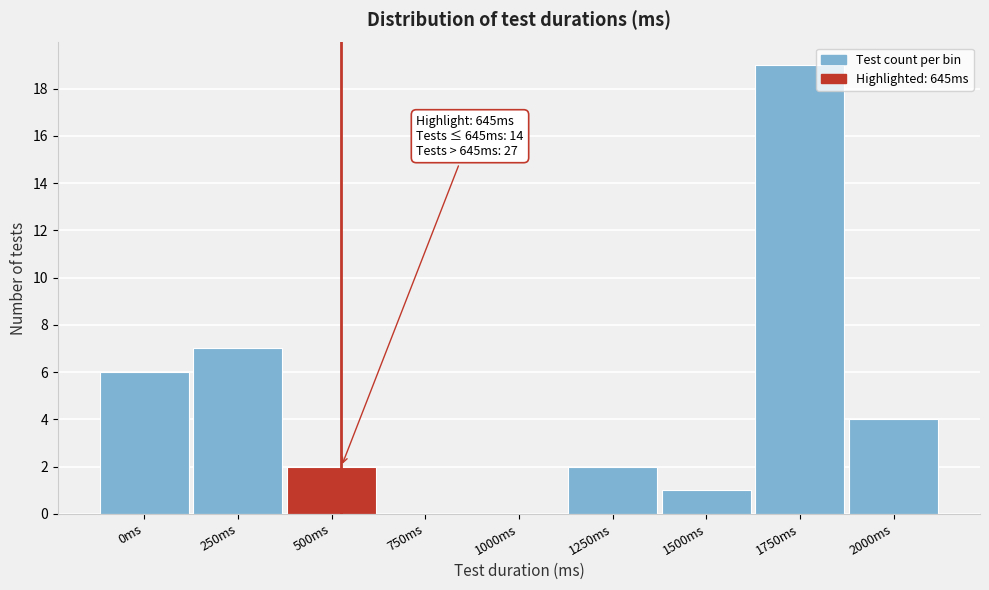

Reading left to right, transcribe all the data shown in this chart.

0ms=6	250ms=7	500ms=2	750ms=0	1000ms=0	1250ms=2	1500ms=1	1750ms=19	2000ms=4